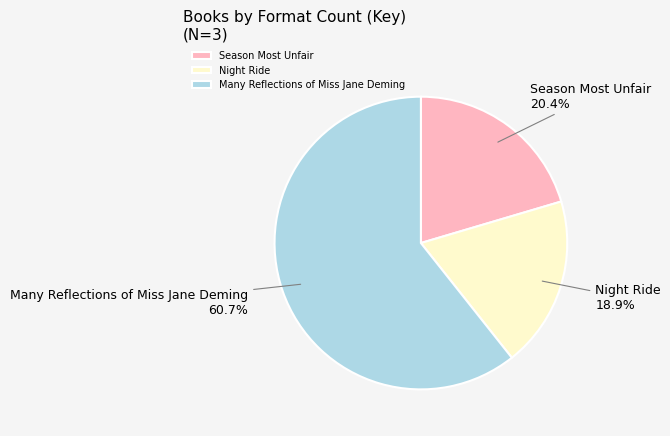

How many segments does this pie chart have?

3